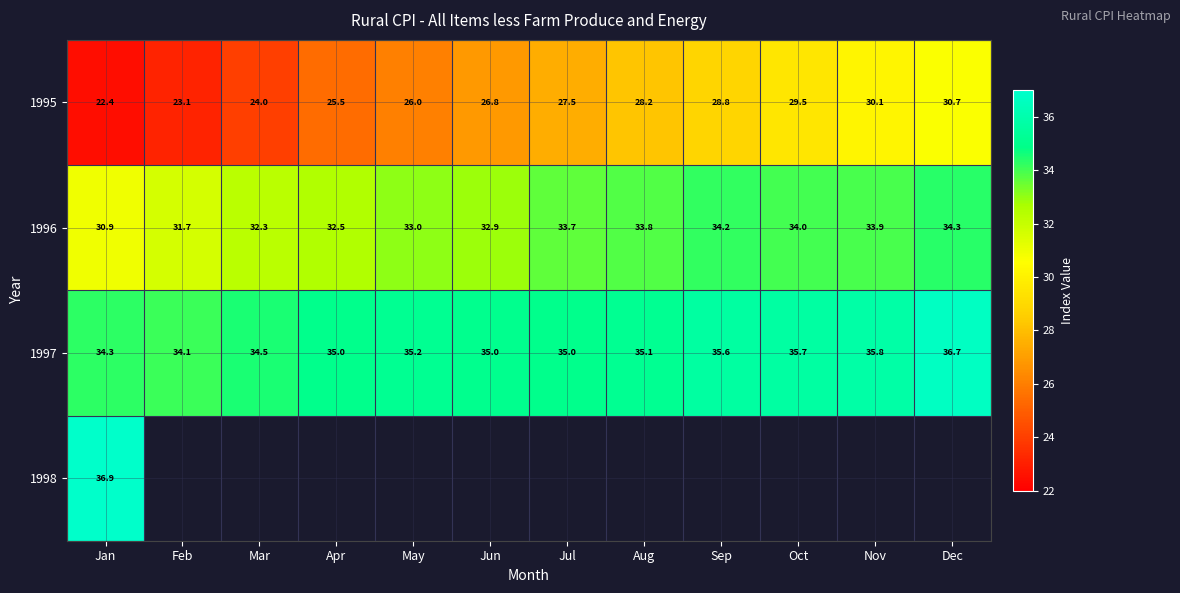

What is the highest value of the 1997 series?

36.7